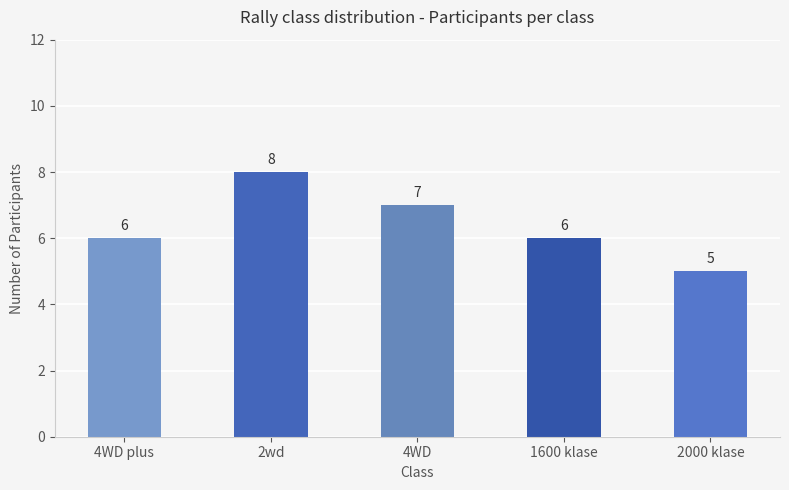

What is the smallest value displayed?

5